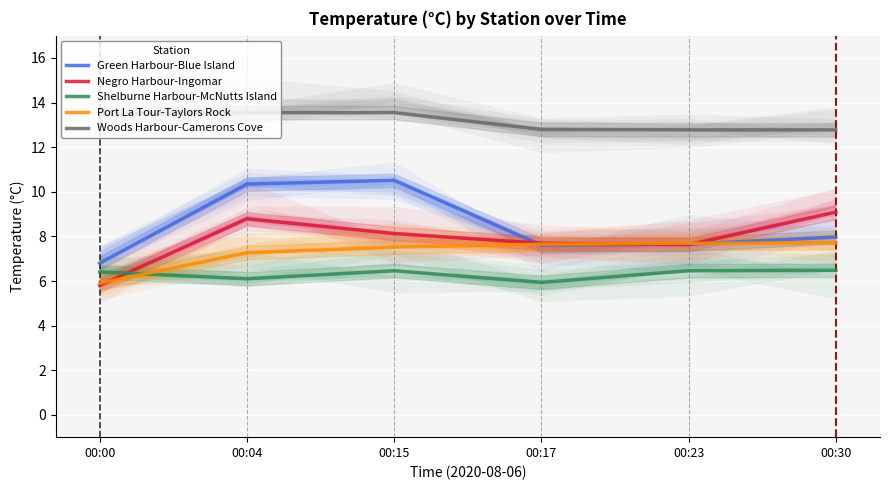

What is the average value of the Woods Harbour-Camerons Cove series?

13.2